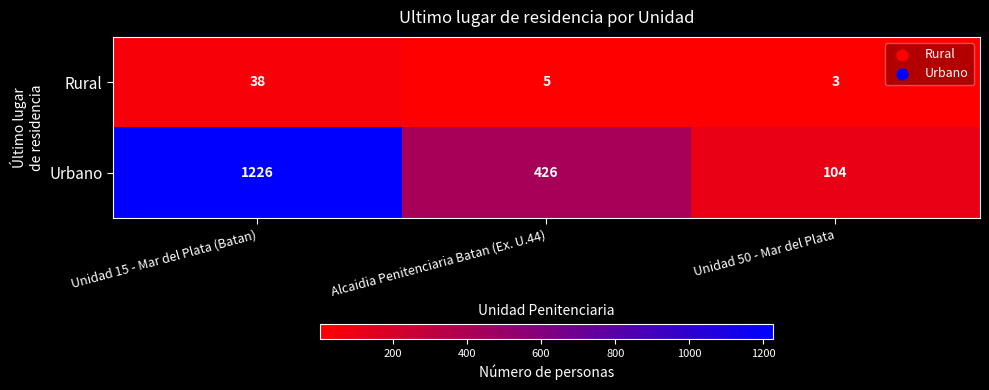

At which label is Rural closest to 20?

Alcaidia Penitenciaria Batan (Ex. U.44)